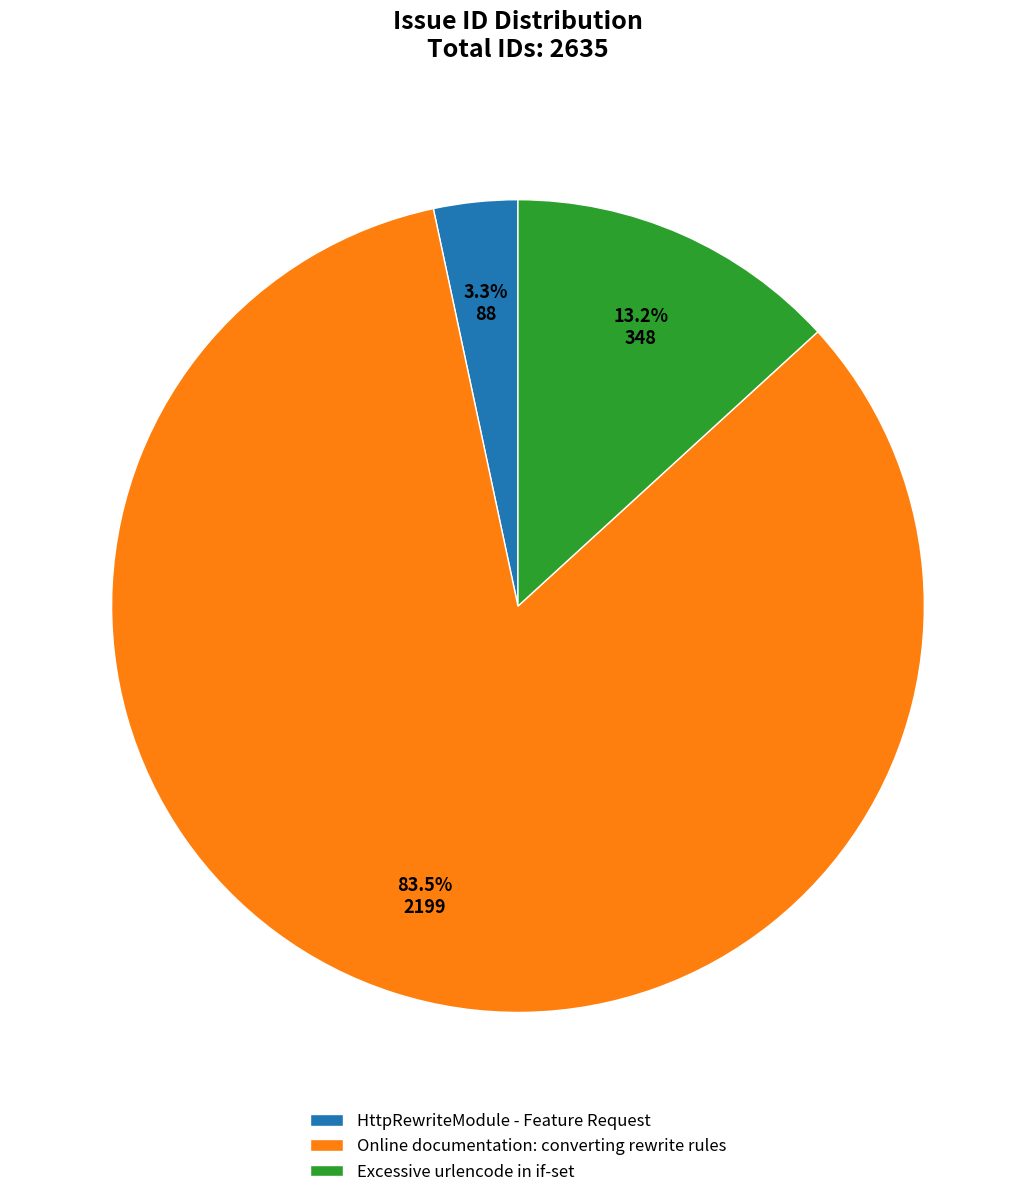

Which slice represents more than half of the pie?

Online documentation: converting rewrite rules